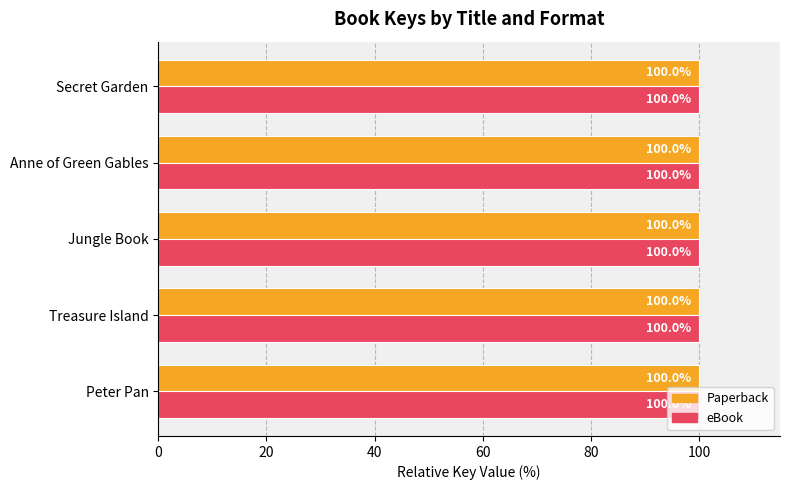

What is the total value across all series at Peter Pan?

200.0